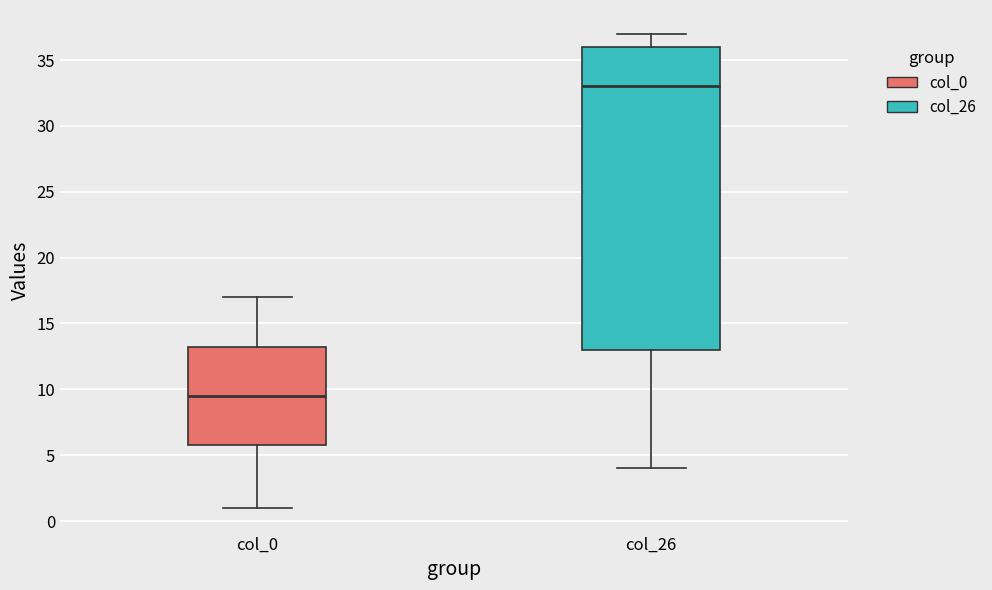

Reading left to right, transcribe this box plot: for each box, give where its median line is, the range the box spans, and where its two whiskers end, as read against the y-axis. The values are not printed on the chart, so give them approximately, as read against the axis.

col_0: median 9.5, box 6.0 to 13.5, whiskers 1.0 to 17.0
col_26: median 33.0, box 13.0 to 36.0, whiskers 4.0 to 37.0